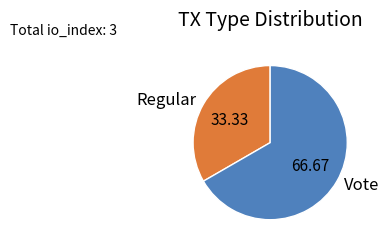

True or false: Regular accounts for 42% of the total.

False